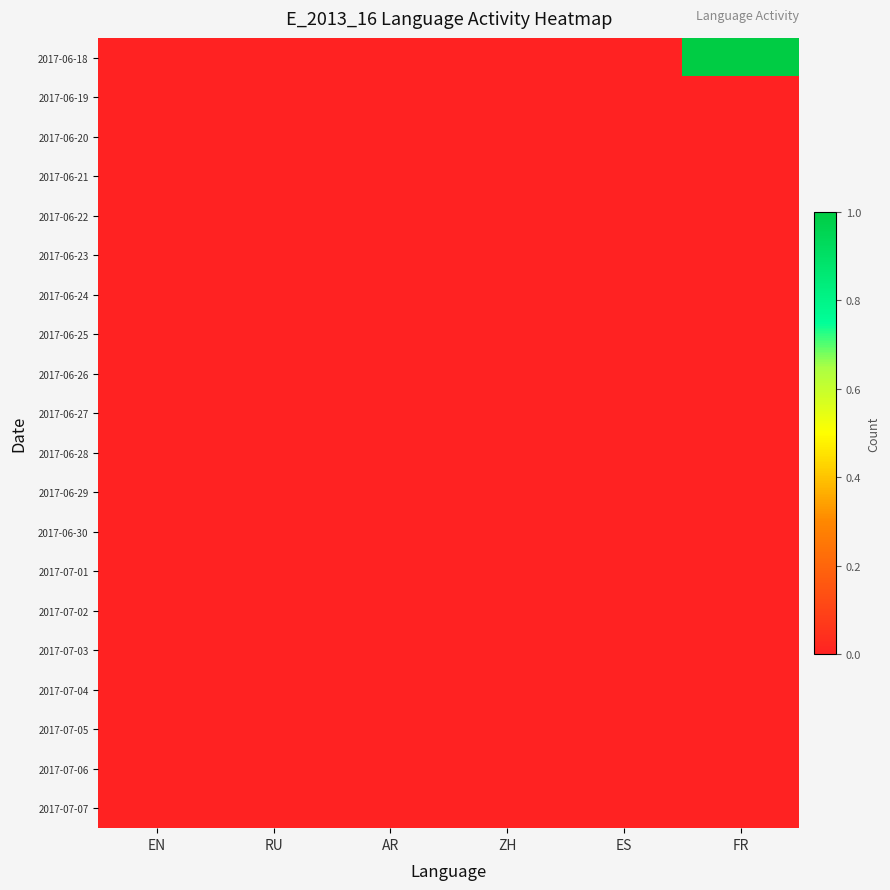

Reading right to left, extract all data points from this chart.

2017-06-18: FR=1	ES=0	ZH=0	AR=0	RU=0	EN=0
2017-06-19: FR=0	ES=0	ZH=0	AR=0	RU=0	EN=0
2017-06-20: FR=0	ES=0	ZH=0	AR=0	RU=0	EN=0
2017-06-21: FR=0	ES=0	ZH=0	AR=0	RU=0	EN=0
2017-06-22: FR=0	ES=0	ZH=0	AR=0	RU=0	EN=0
2017-06-23: FR=0	ES=0	ZH=0	AR=0	RU=0	EN=0
2017-06-24: FR=0	ES=0	ZH=0	AR=0	RU=0	EN=0
2017-06-25: FR=0	ES=0	ZH=0	AR=0	RU=0	EN=0
2017-06-26: FR=0	ES=0	ZH=0	AR=0	RU=0	EN=0
2017-06-27: FR=0	ES=0	ZH=0	AR=0	RU=0	EN=0
2017-06-28: FR=0	ES=0	ZH=0	AR=0	RU=0	EN=0
2017-06-29: FR=0	ES=0	ZH=0	AR=0	RU=0	EN=0
2017-06-30: FR=0	ES=0	ZH=0	AR=0	RU=0	EN=0
2017-07-01: FR=0	ES=0	ZH=0	AR=0	RU=0	EN=0
2017-07-02: FR=0	ES=0	ZH=0	AR=0	RU=0	EN=0
2017-07-03: FR=0	ES=0	ZH=0	AR=0	RU=0	EN=0
2017-07-04: FR=0	ES=0	ZH=0	AR=0	RU=0	EN=0
2017-07-05: FR=0	ES=0	ZH=0	AR=0	RU=0	EN=0
2017-07-06: FR=0	ES=0	ZH=0	AR=0	RU=0	EN=0
2017-07-07: FR=0	ES=0	ZH=0	AR=0	RU=0	EN=0